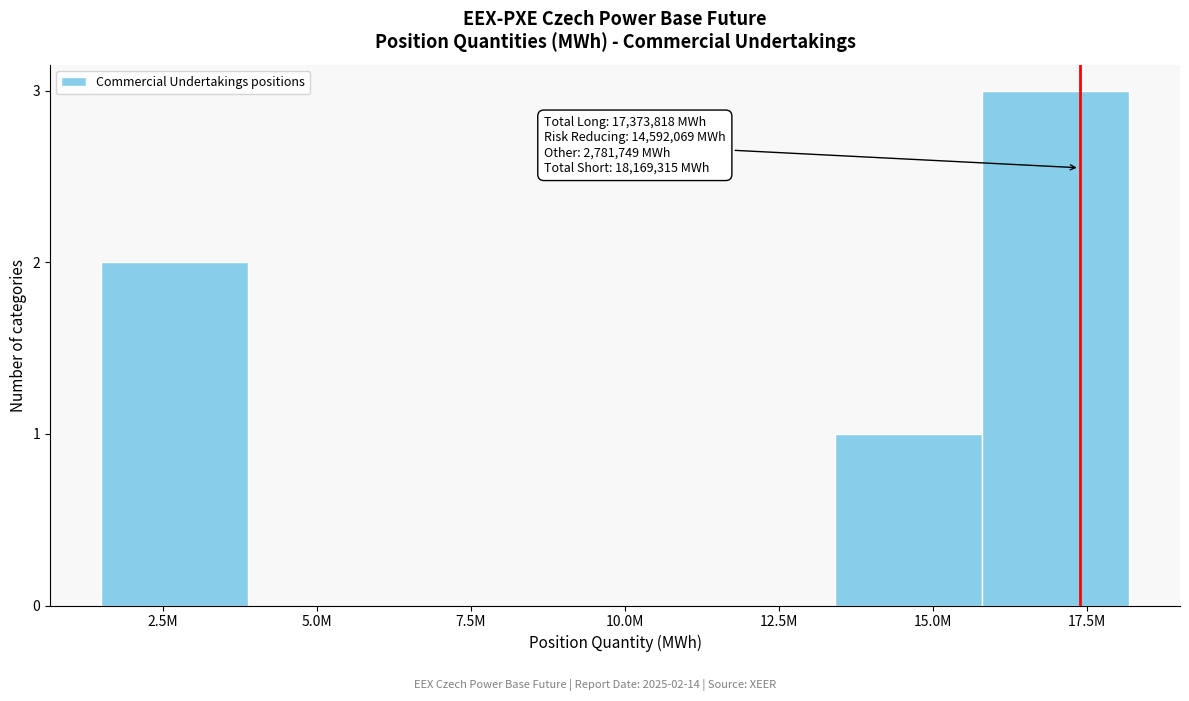

Reading right to left, what are all the values shown in this chart?

17.5M=3	15.0M=1	12.5M=0	10.0M=0	7.5M=0	5.0M=0	2.5M=2